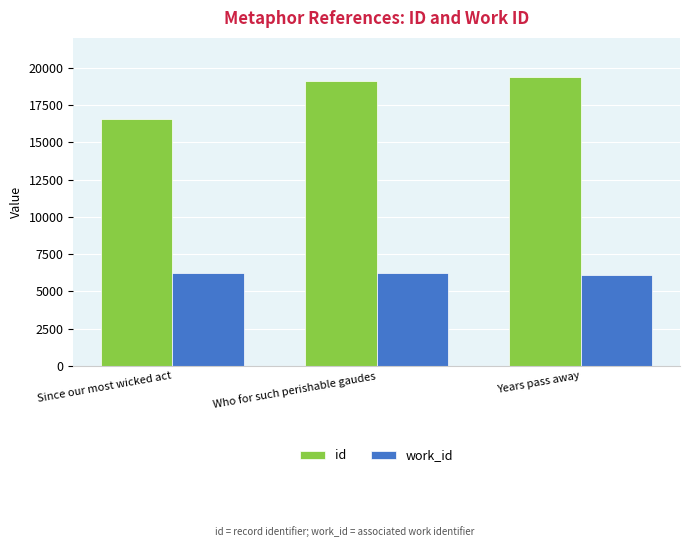

What is the difference between the maximum and minimum values in the id series?

2819